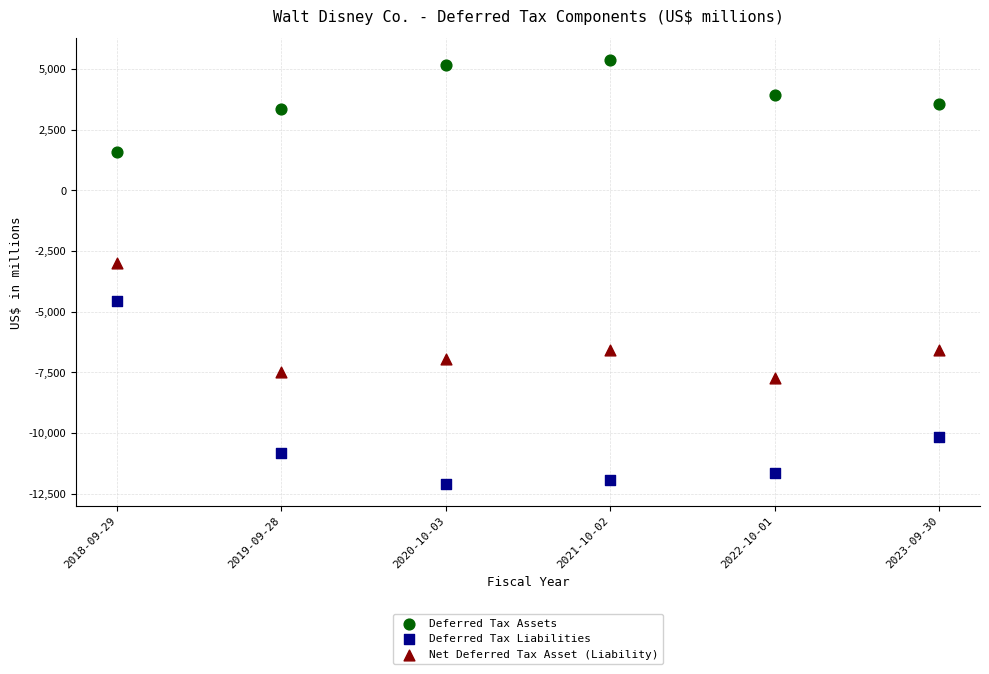

Across all data points, what is the range of Y values (max minus min)?

17499